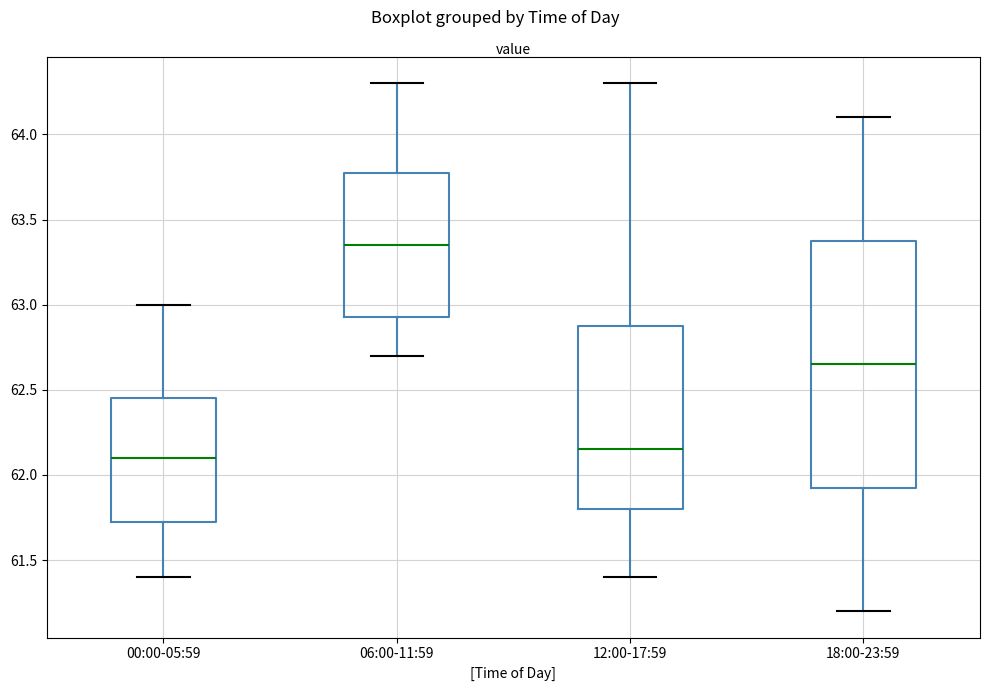

Comparing the boxes themselves (not the whiskers), which one is the tallest?

18:00-23:59